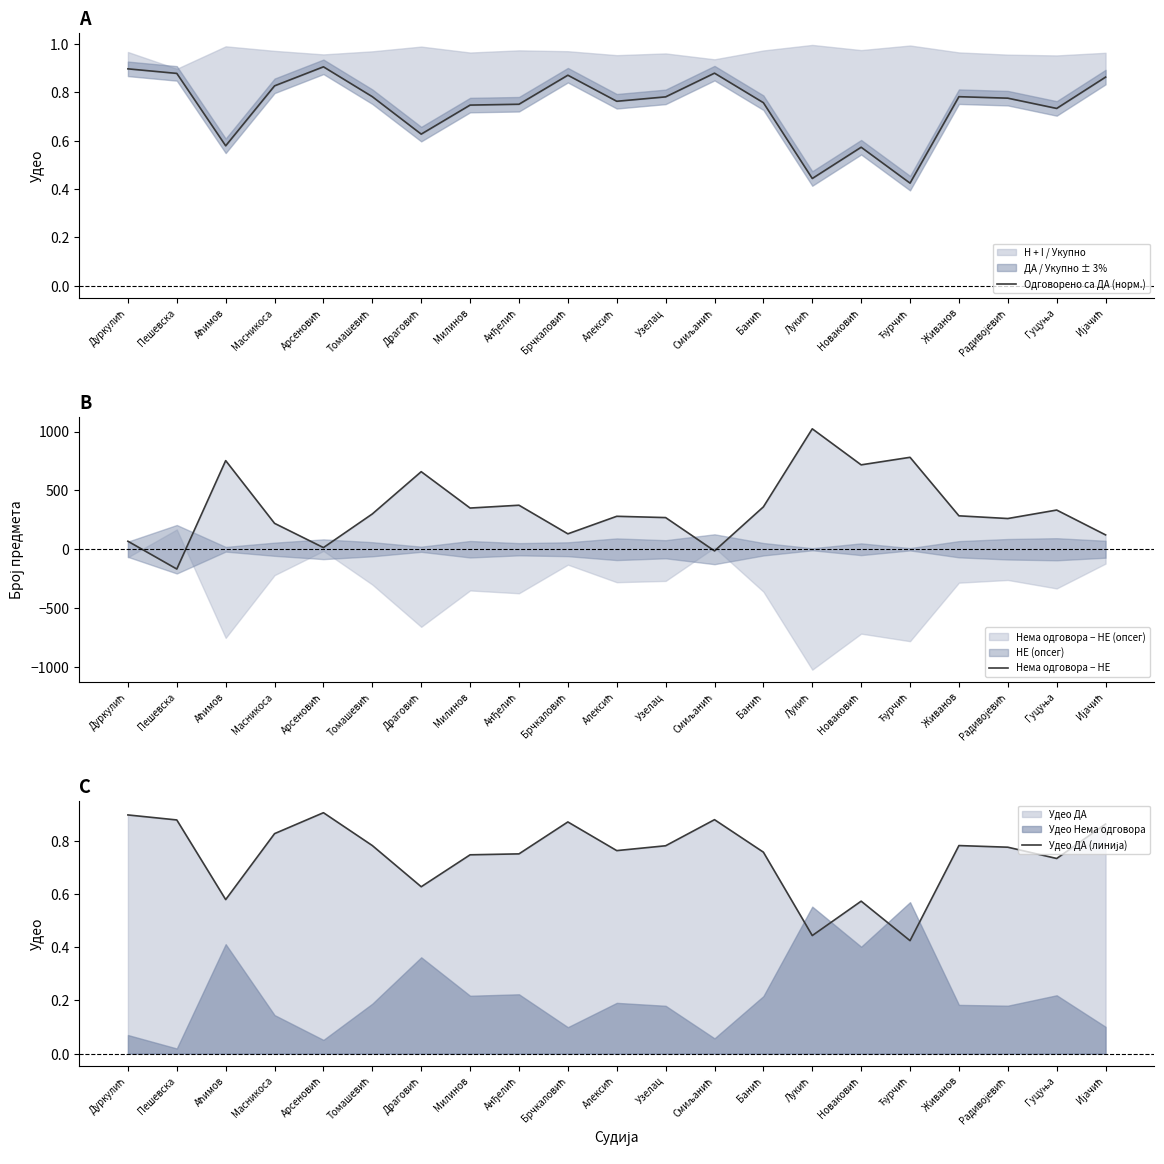

Which series has the largest total across all categories?

Нема одговора − НЕ